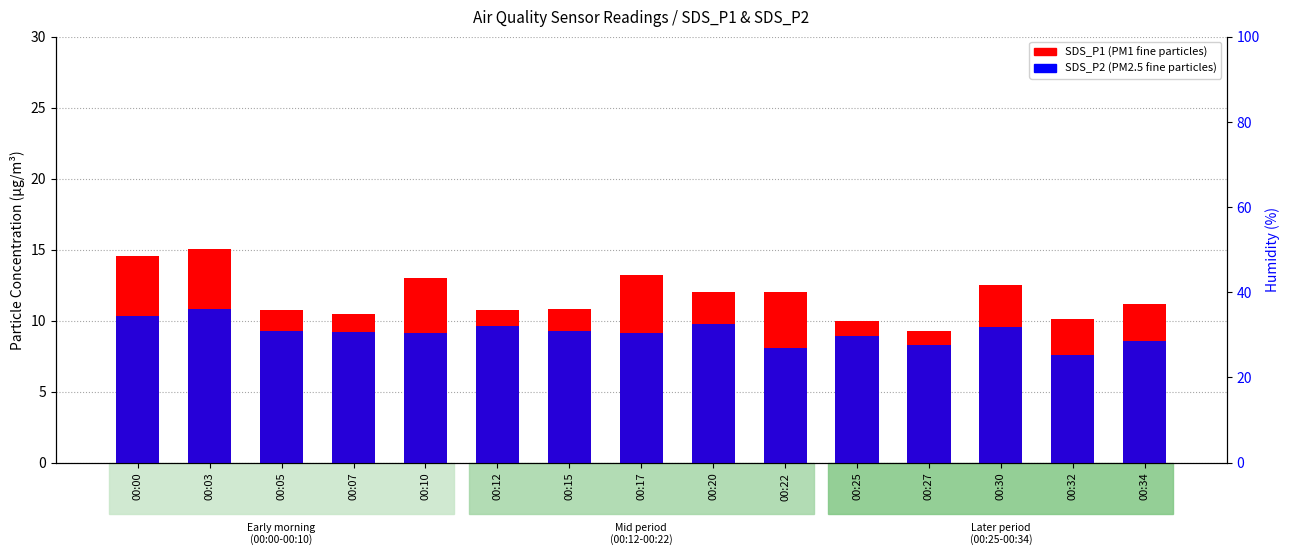

Rank the series at 00:17 from lowest to highest value.

SDS_P2 (PM2.5), SDS_P1 (PM1)